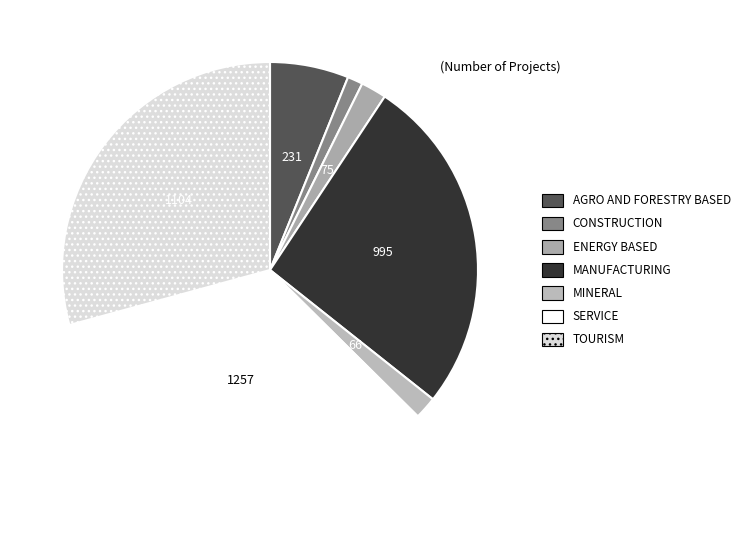

Count the number of slices in the pie.

7